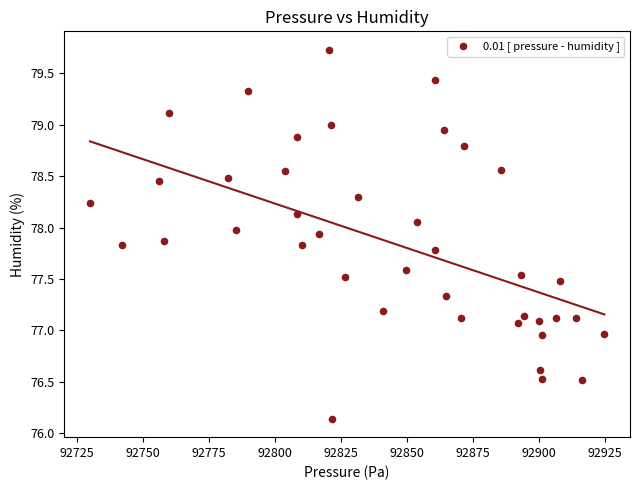

What is the range of Y values (max minus min)?

3.6